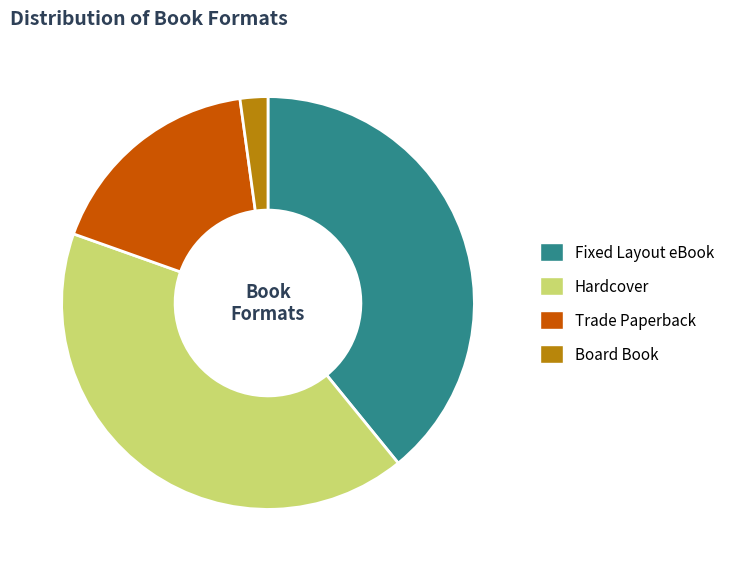

The Hardcover slice represents 31% of the pie. True or false?

False